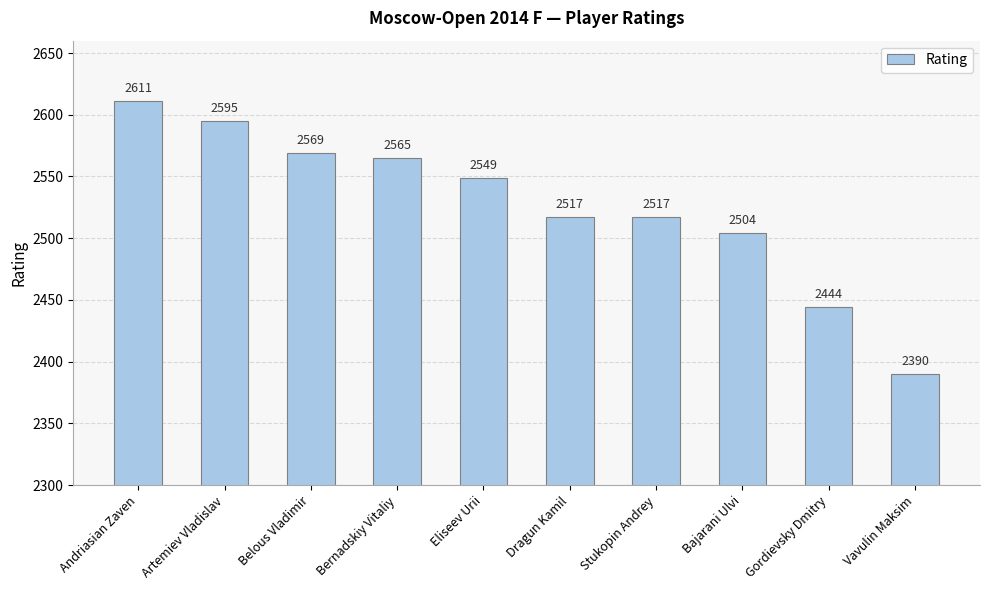

The value at Vavulin Maksim is 2390. True or false?

True